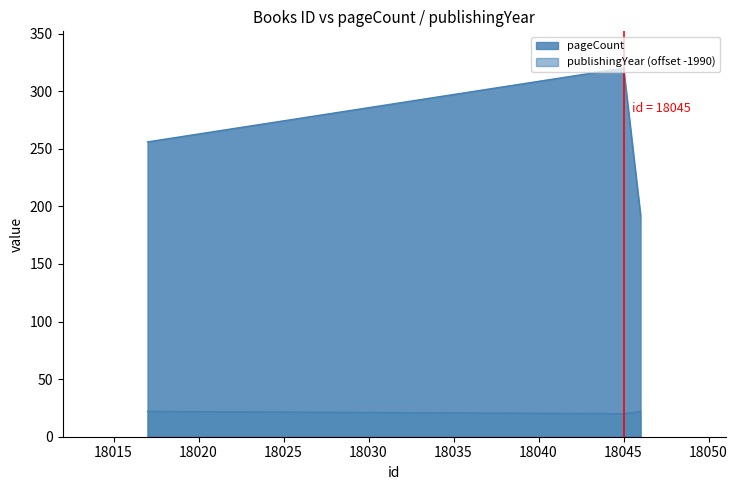

Is the value of pageCount at 18046 greater than the value of publishingYear at 18017?

Yes